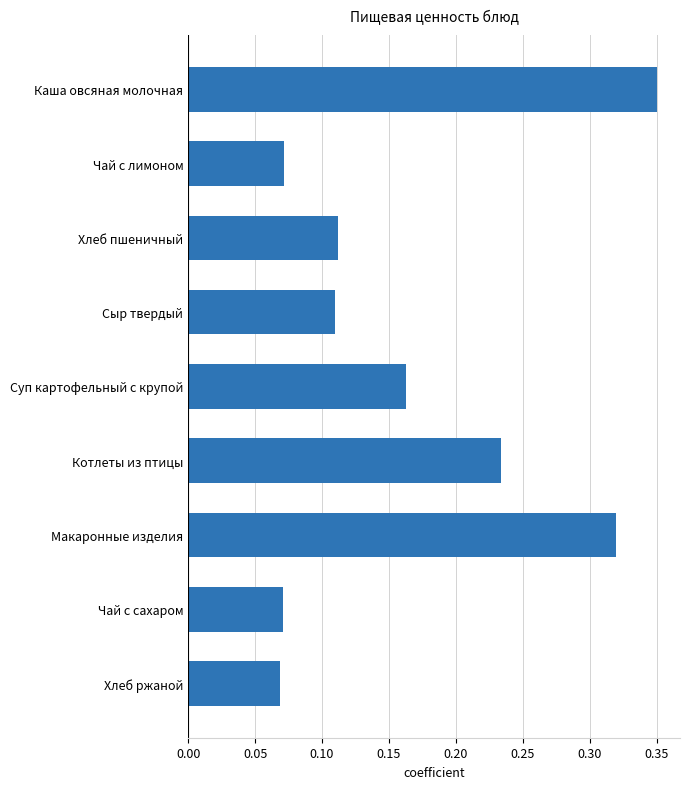

The value at Чай с сахаром is 0.0. True or false?

False